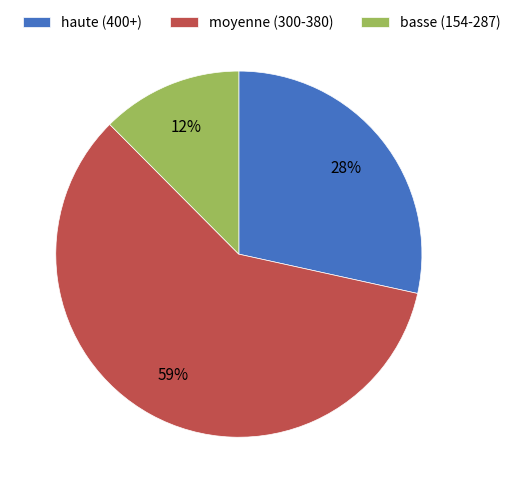

Is the sum of basse (154-287) and haute (400+) greater than half?

No